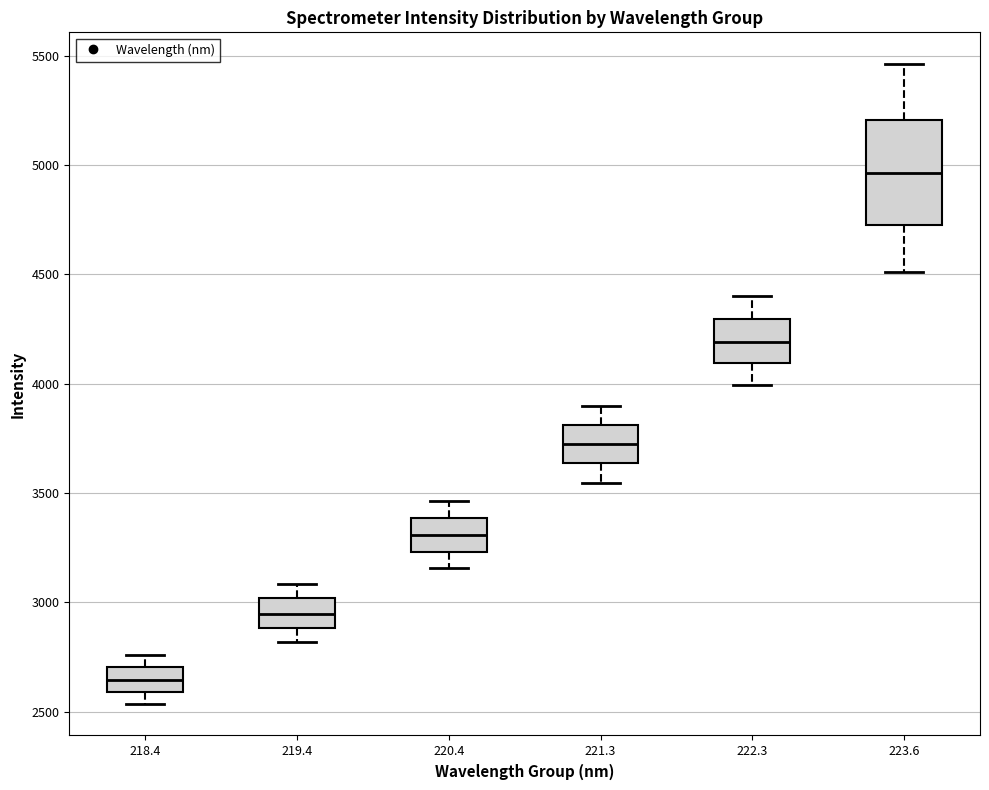

Reading left to right, transcribe this box plot: for each box, give where its median line is, the range the box spans, and where its two whiskers end, as read against the y-axis. The values are not printed on the chart, so give them approximately, as read against the axis.

218.4: median 2650, box 2600 to 2700, whiskers 2550 to 2750
219.4: median 2950, box 2900 to 3000, whiskers 2800 to 3100
220.4: median 3300, box 3250 to 3400, whiskers 3150 to 3450
221.3: median 3700, box 3650 to 3800, whiskers 3550 to 3900
222.3: median 4200, box 4100 to 4300, whiskers 4000 to 4400
223.6: median 4950, box 4750 to 5200, whiskers 4500 to 5450